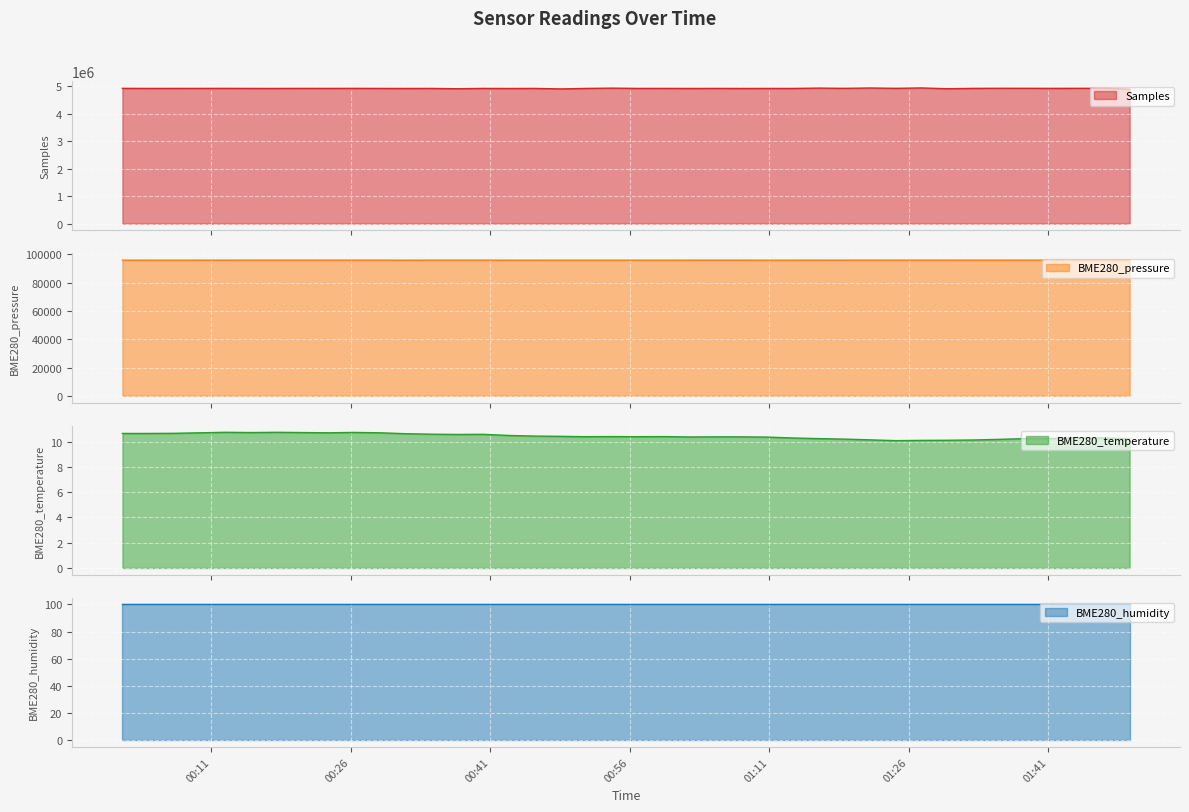

At which label is BME280_temperature closest to 10?

2022/11/09 01:24:37